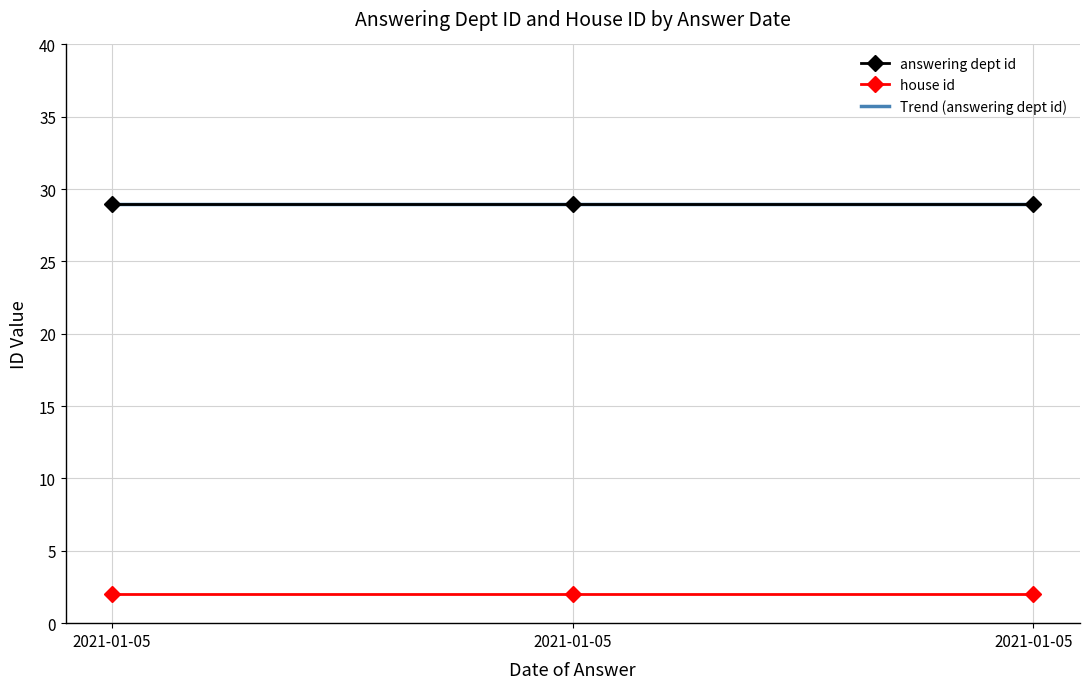

List the labels in order of answering dept id value, smallest first.

2021-01-05, 2021-01-05, 2021-01-05